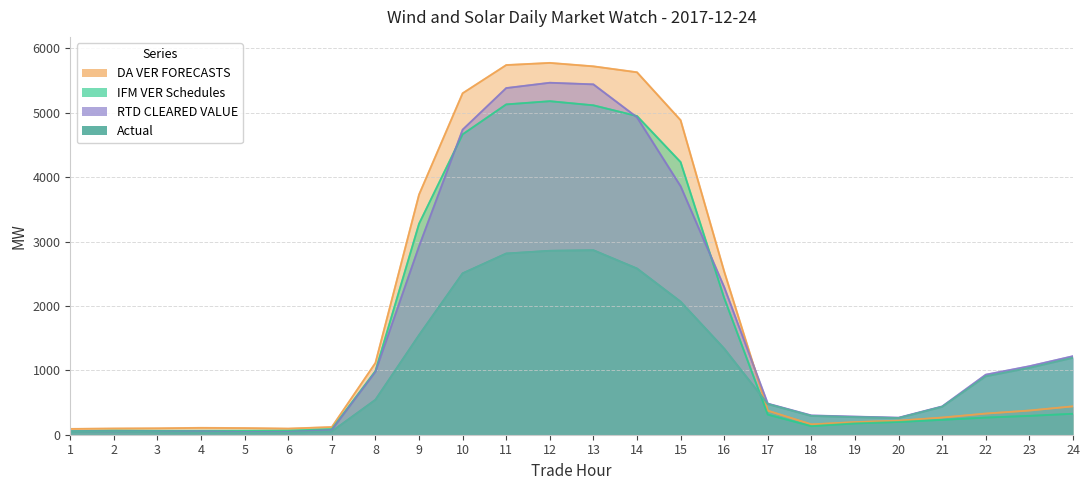

How many values in the RTD CLEARED VALUE series exceed 932?

12